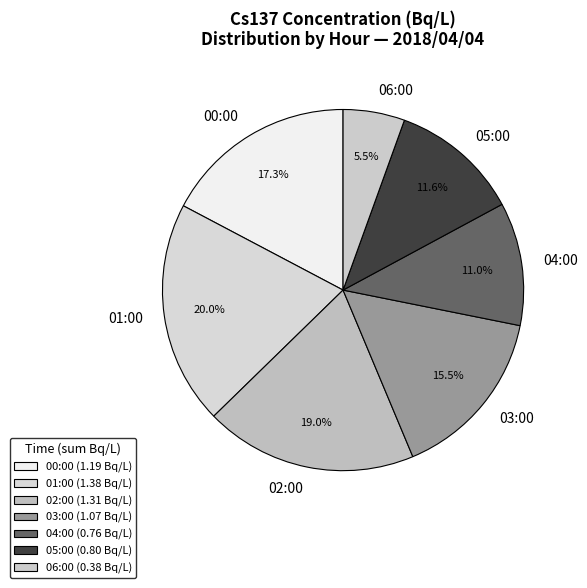

Does any single category account for the majority?

No